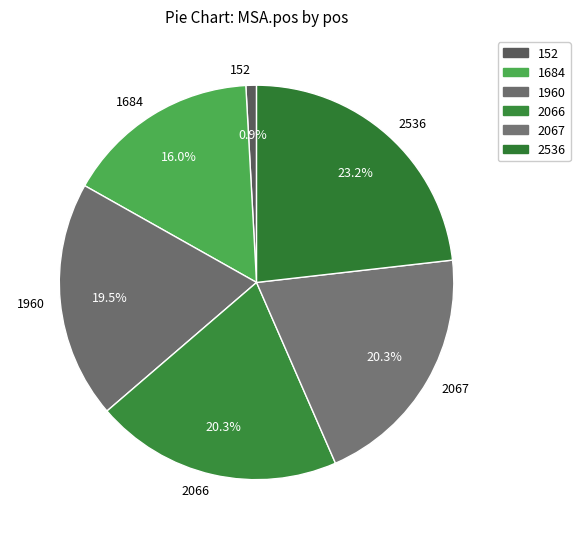

Does 2066 account for over 50% of the chart?

No